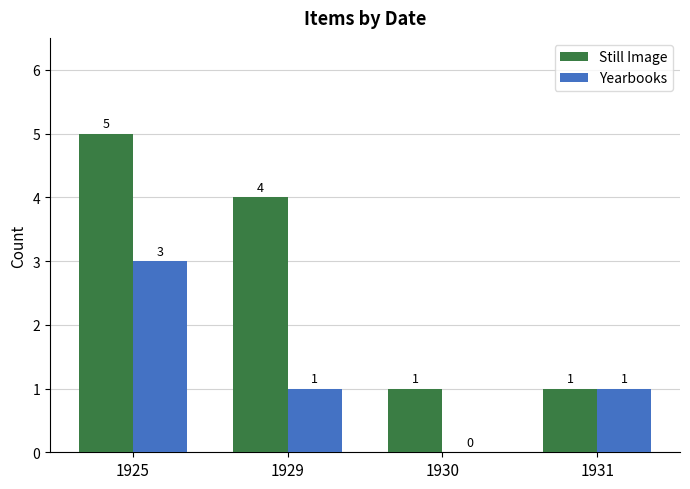

How many data points does each series have?

4